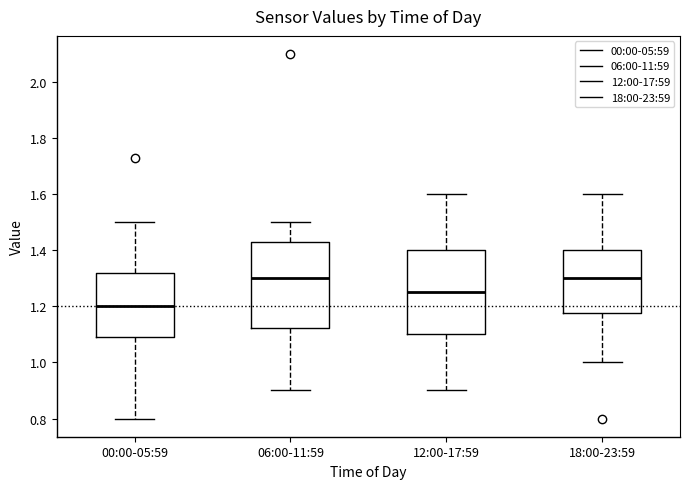

Reading left to right, read every box against the y-axis: the position of its median line, the range the box covers, and the ends of its whiskers. The values are not printed on the chart, so give them approximately, as read against the axis.

00:00-05:59: median 1.20, box 1.10 to 1.32, whiskers 0.80 to 1.50
06:00-11:59: median 1.30, box 1.12 to 1.44, whiskers 0.90 to 1.50
12:00-17:59: median 1.26, box 1.10 to 1.40, whiskers 0.90 to 1.60
18:00-23:59: median 1.30, box 1.18 to 1.40, whiskers 1.00 to 1.60